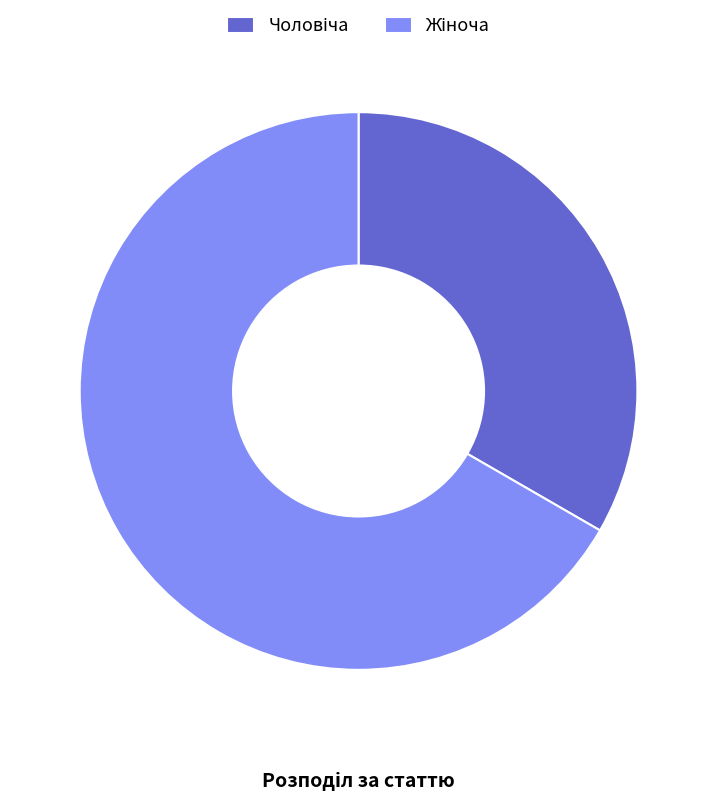

Is there a majority slice in this chart?

Yes